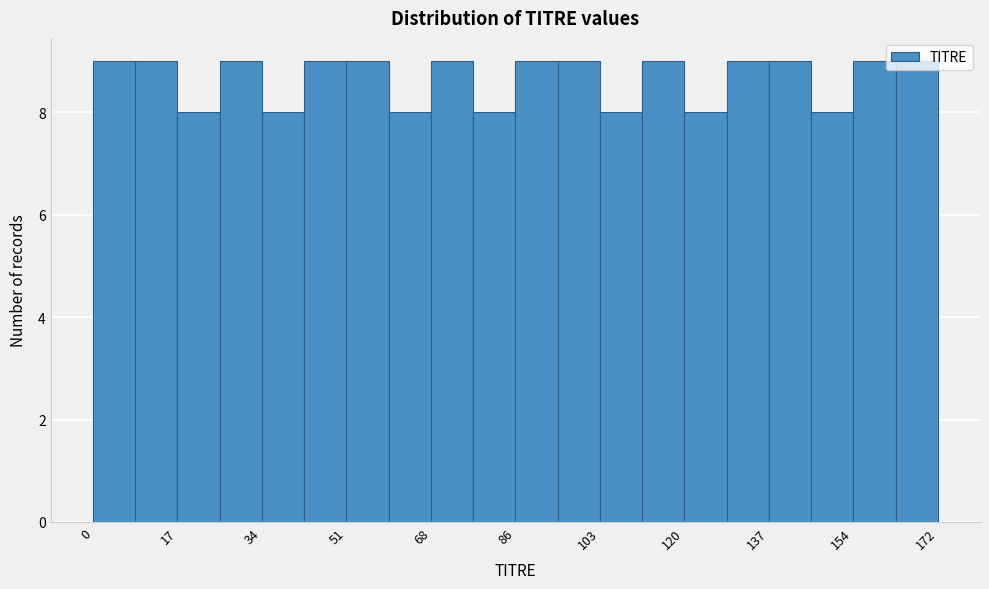

Reading left to right, transcribe this chart: for each bar, give the range it covers on the x-axis and its height. Neither the bar edges nor the heights are printed on the chart, so give them approximately, as read against the axes.

0.0 to 8.6: 9
8.6 to 17.2: 9
17.2 to 25.8: 8
25.8 to 34.4: 9
34.4 to 43.0: 8
43.0 to 51.6: 9
51.6 to 60.2: 9
60.2 to 68.8: 8
68.8 to 77.4: 9
77.4 to 86.0: 8
86.0 to 94.6: 9
94.6 to 103.2: 9
103.2 to 111.8: 8
111.8 to 120.4: 9
120.4 to 129.0: 8
129.0 to 137.6: 9
137.6 to 146.2: 9
146.2 to 154.8: 8
154.8 to 163.4: 9
163.4 to 172.0: 9